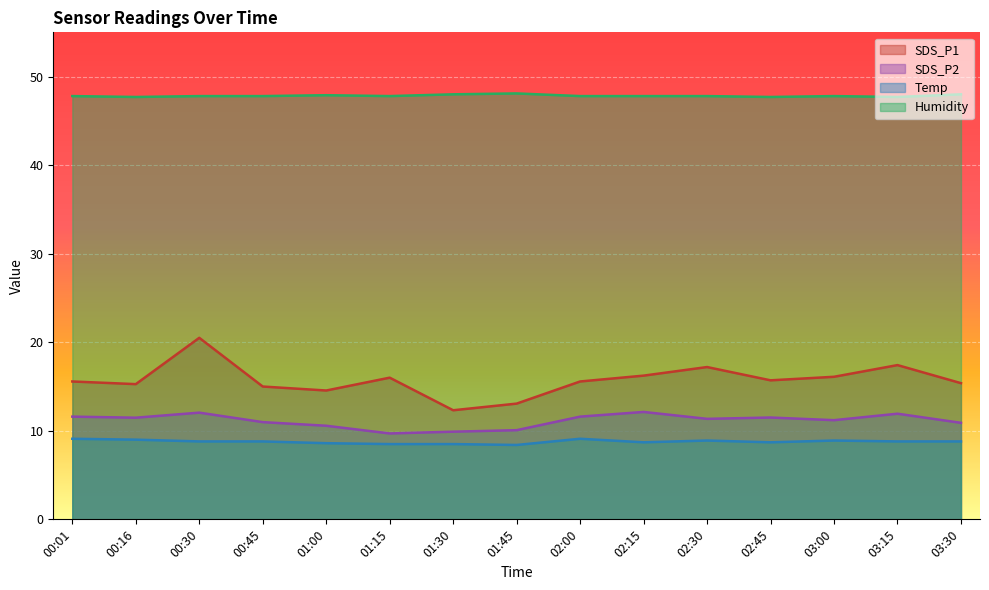

Does the chart display data point markers on the line(s)?

No